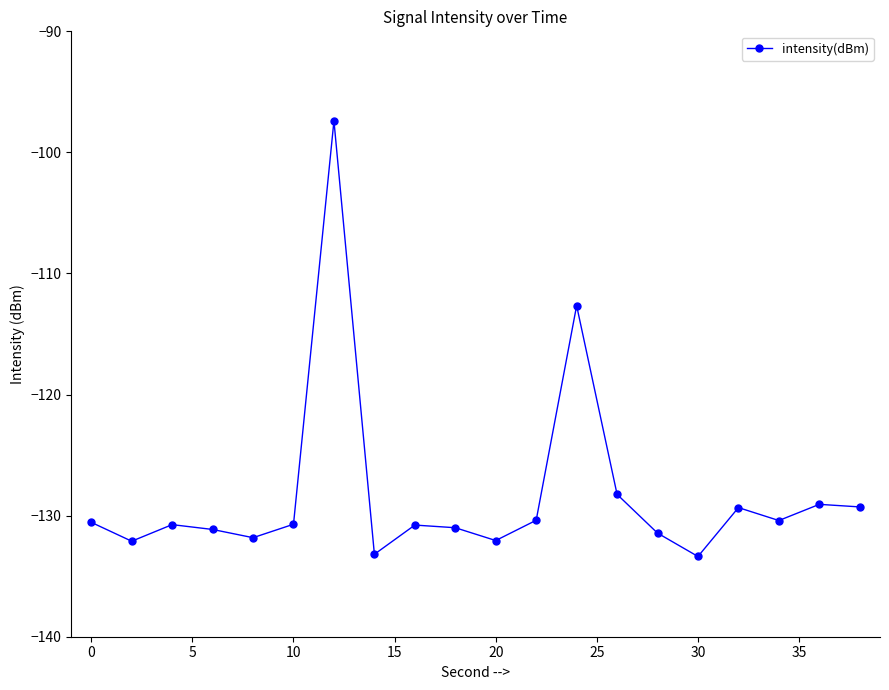

How many points are lower than both their immediate neighbors (excluding endpoints)?

6